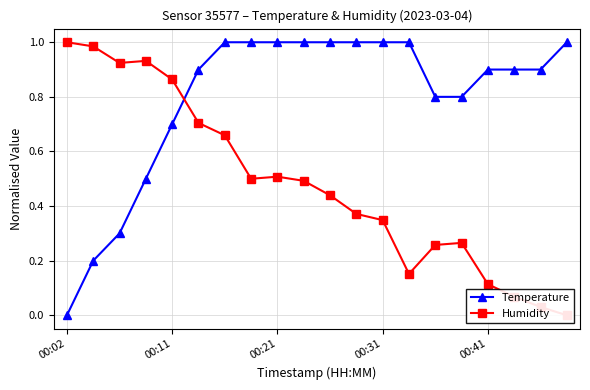

Is it true that Temperature equals 0.7 at 00:11?

True